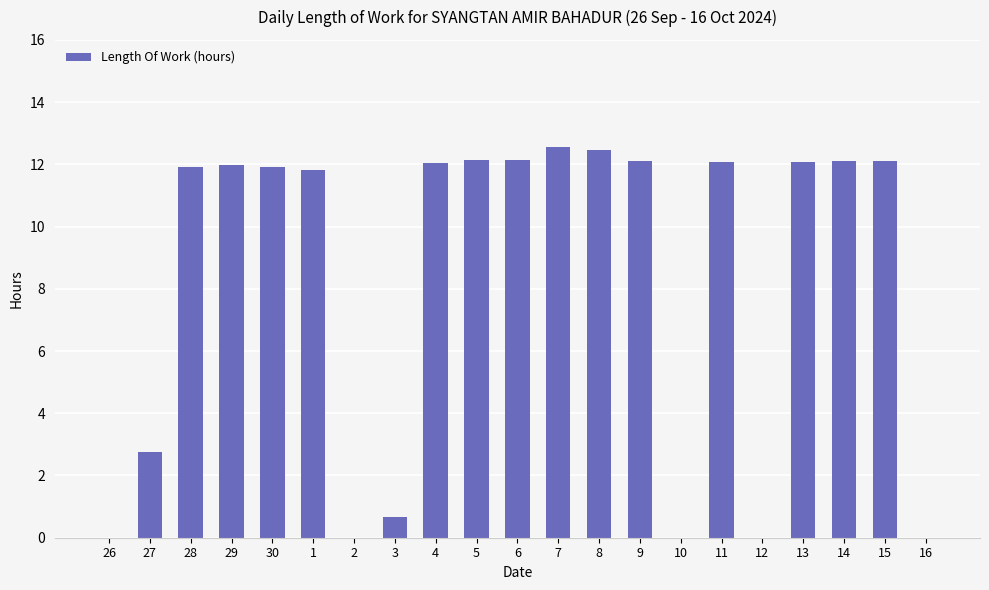

At which label does the data first exceed 11?

28